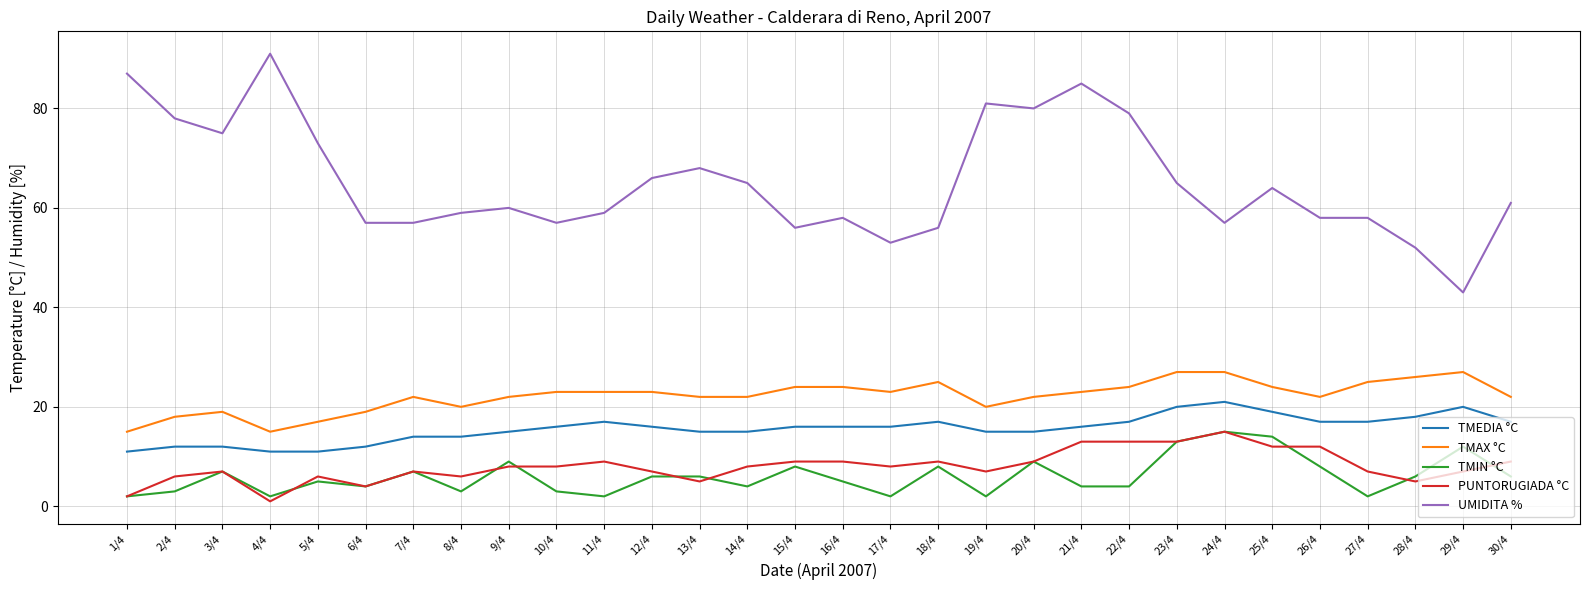

What are all the series names shown in the legend?

TMEDIA °C, TMAX °C, TMIN °C, PUNTORUGIADA °C, UMIDITA %